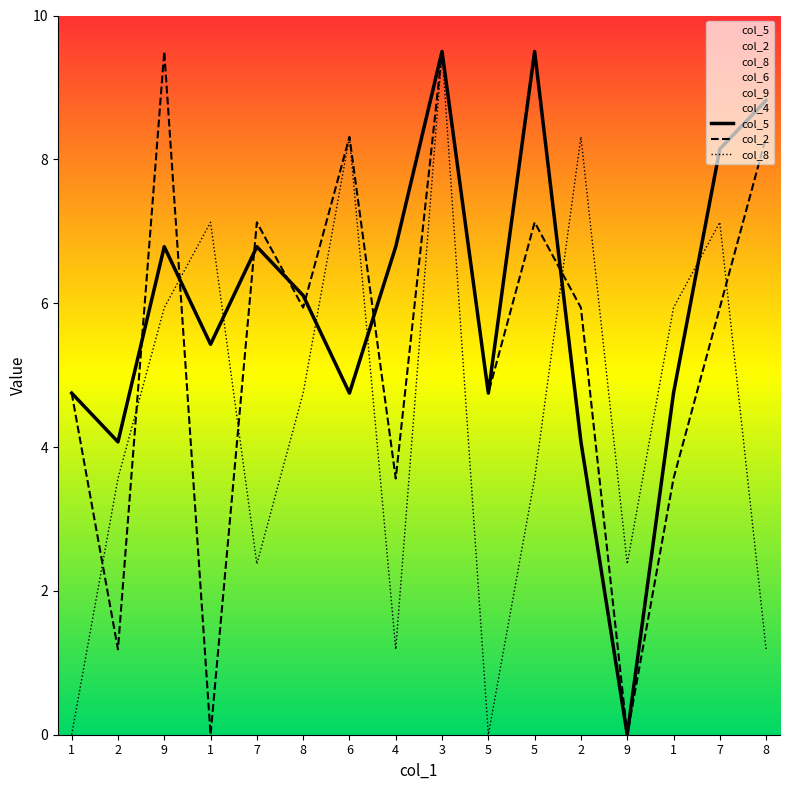

How many data points does each series have?

16